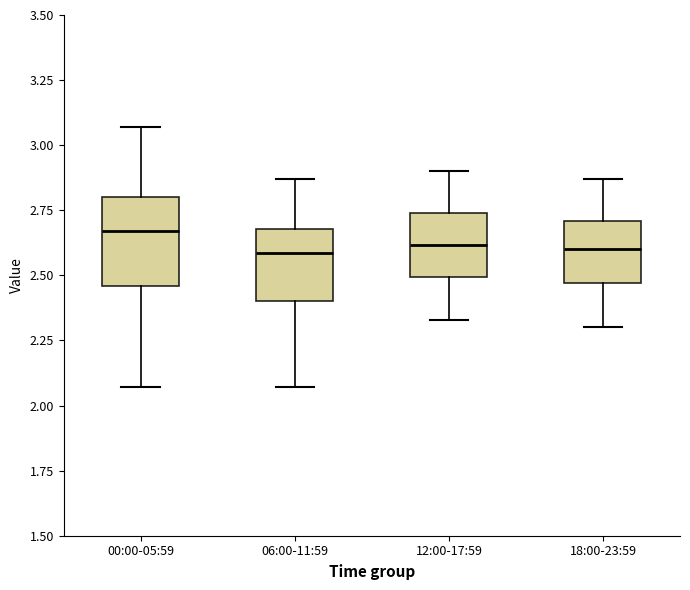

Which box's median line is the highest?

00:00-05:59